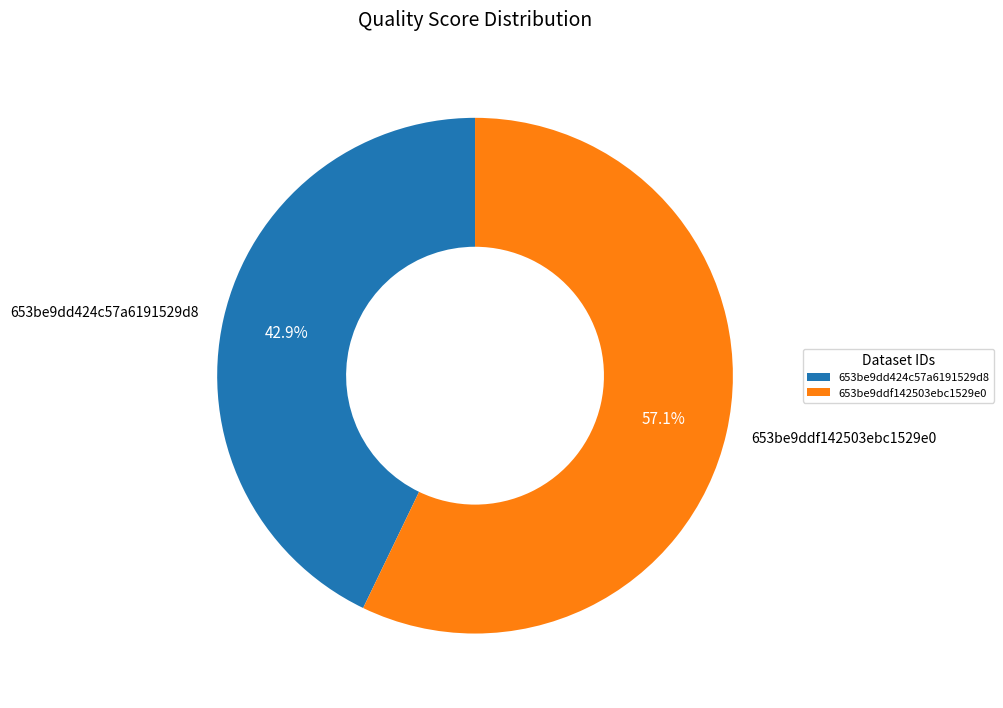

Count the number of slices in the pie.

2